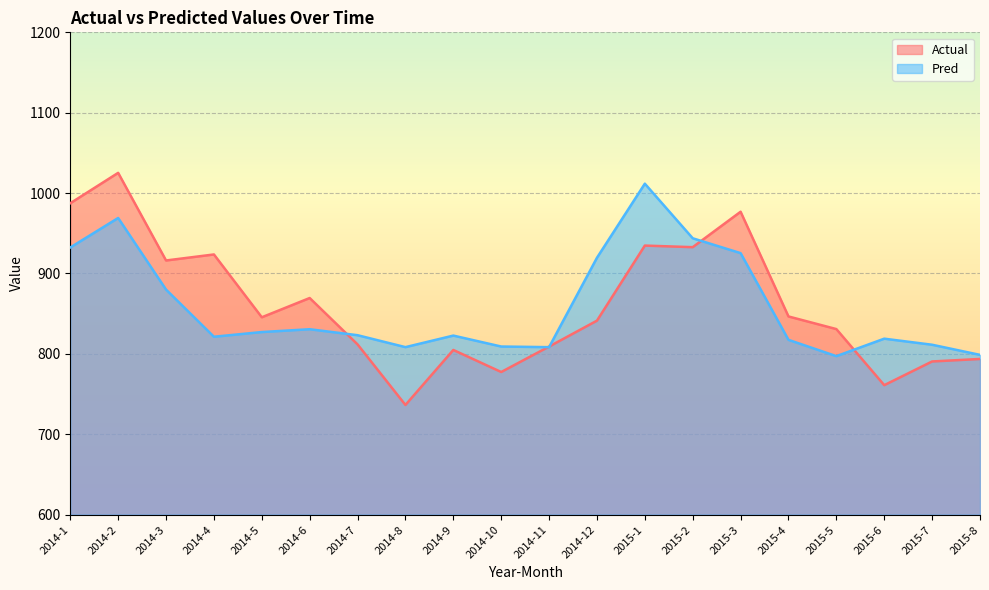

What are all the series names shown in the legend?

Actual, Pred